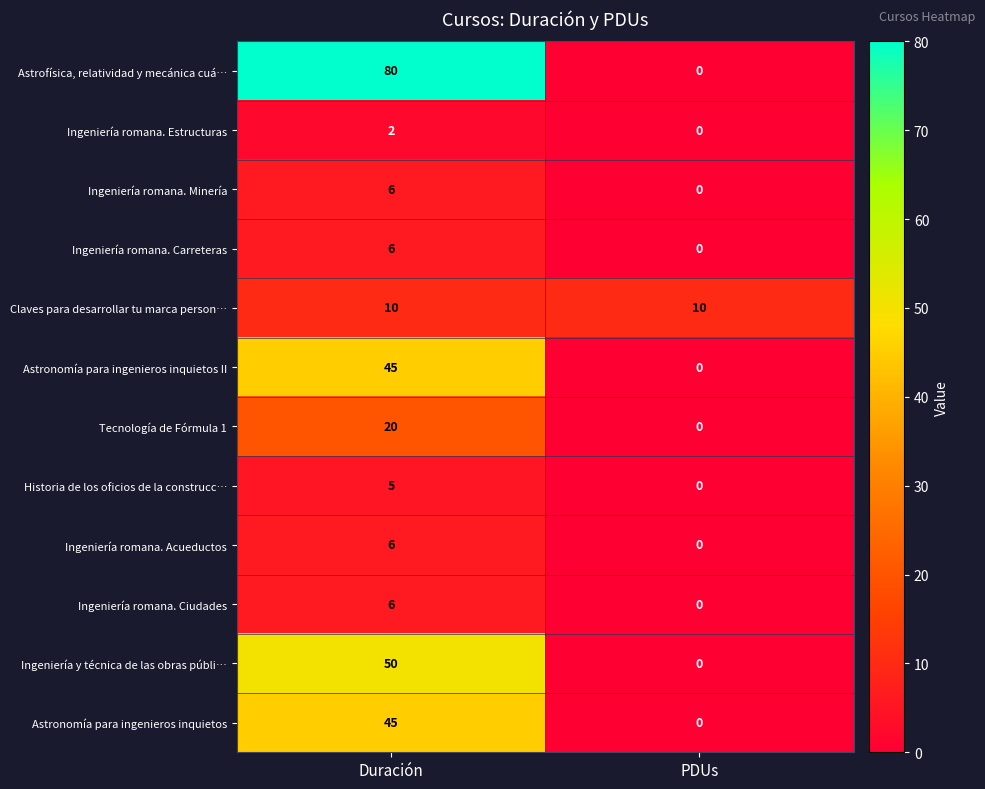

List the labels in order of Tecnología de Fórmula 1 value, largest first.

Duración, PDUs